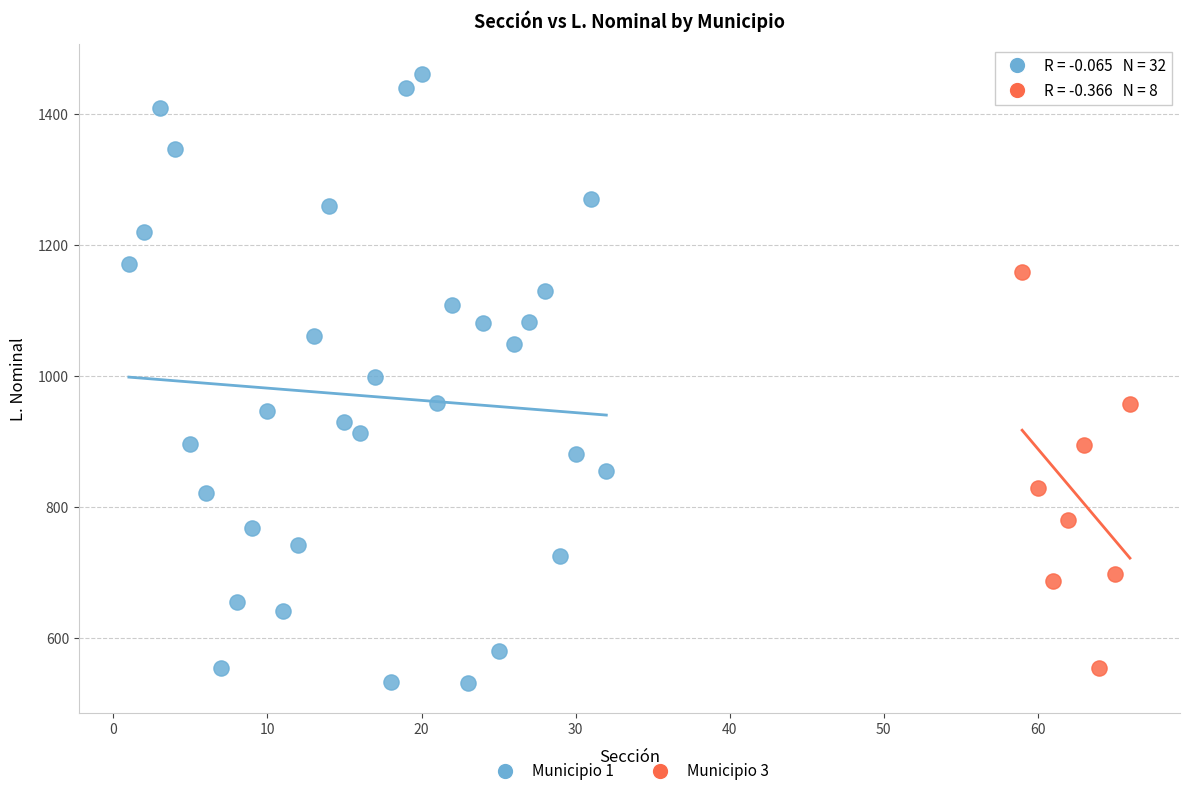

Which series has the largest Y range (max minus min)?

Municipio 1